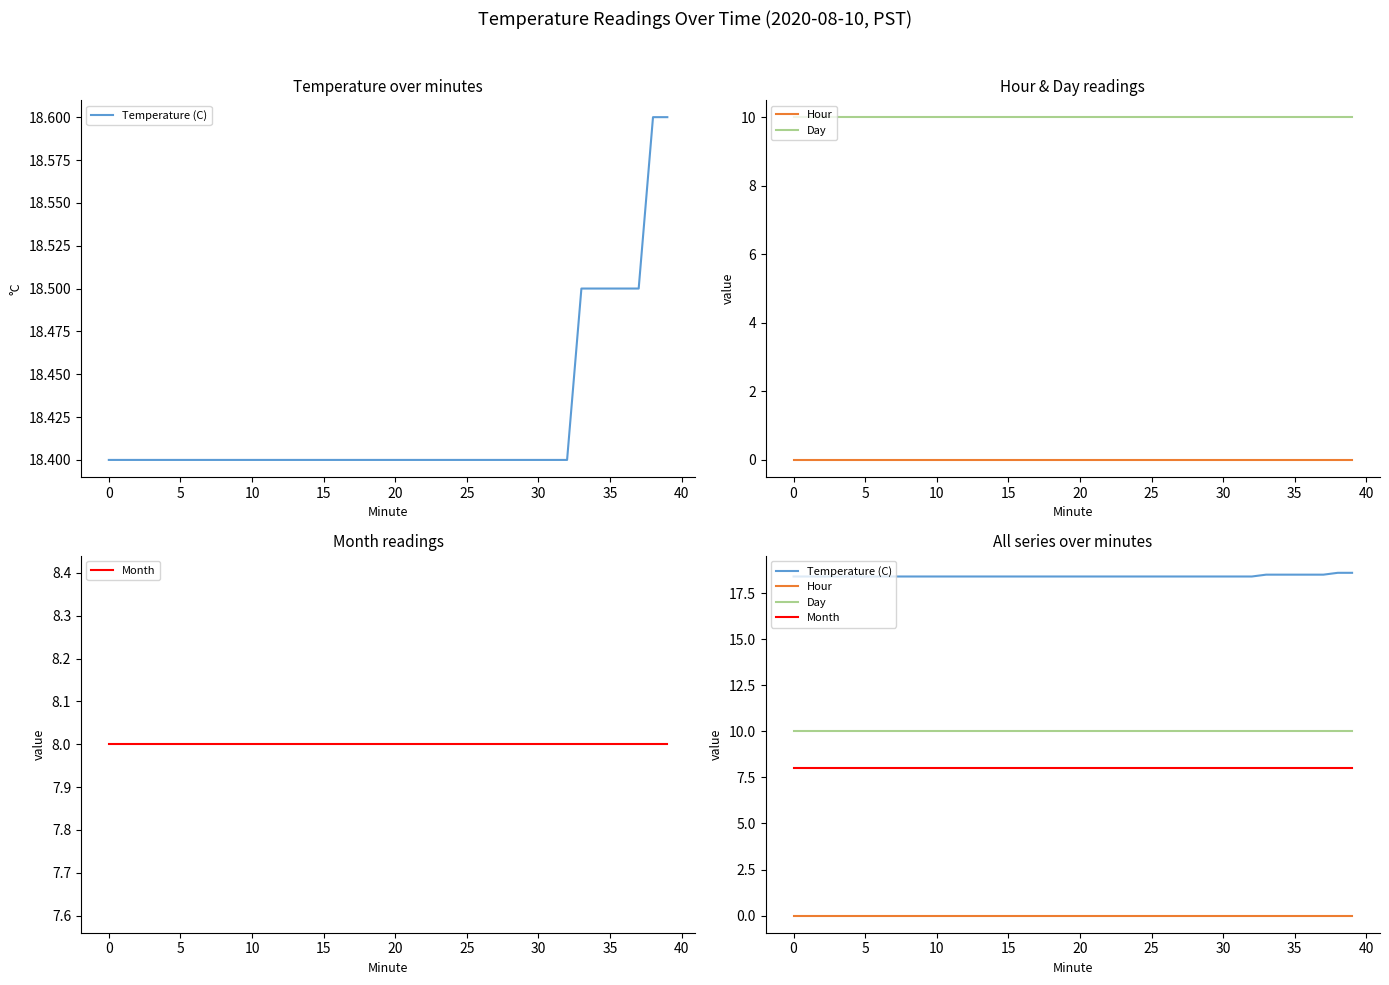

Reading left to right, extract all data points from this chart.

Temperature (C): 18.4	18.4	18.4	18.4	18.4	18.4	18.4	18.4	18.4	18.4	18.4	18.4	18.4	18.4	18.4	18.4	18.4	18.4	18.4	18.4	18.4	18.4	18.4	18.4	18.4	18.4	18.4	18.4	18.4	18.4	18.4	18.4	18.4	18.5	18.5	18.5	18.5	18.5	18.6	18.6
Hour: 0.0	0.0	0.0	0.0	0.0	0.0	0.0	0.0	0.0	0.0	0.0	0.0	0.0	0.0	0.0	0.0	0.0	0.0	0.0	0.0	0.0	0.0	0.0	0.0	0.0	0.0	0.0	0.0	0.0	0.0	0.0	0.0	0.0	0.0	0.0	0.0	0.0	0.0	0.0	0.0
Day: 10.0	10.0	10.0	10.0	10.0	10.0	10.0	10.0	10.0	10.0	10.0	10.0	10.0	10.0	10.0	10.0	10.0	10.0	10.0	10.0	10.0	10.0	10.0	10.0	10.0	10.0	10.0	10.0	10.0	10.0	10.0	10.0	10.0	10.0	10.0	10.0	10.0	10.0	10.0	10.0
Month: 8.0	8.0	8.0	8.0	8.0	8.0	8.0	8.0	8.0	8.0	8.0	8.0	8.0	8.0	8.0	8.0	8.0	8.0	8.0	8.0	8.0	8.0	8.0	8.0	8.0	8.0	8.0	8.0	8.0	8.0	8.0	8.0	8.0	8.0	8.0	8.0	8.0	8.0	8.0	8.0